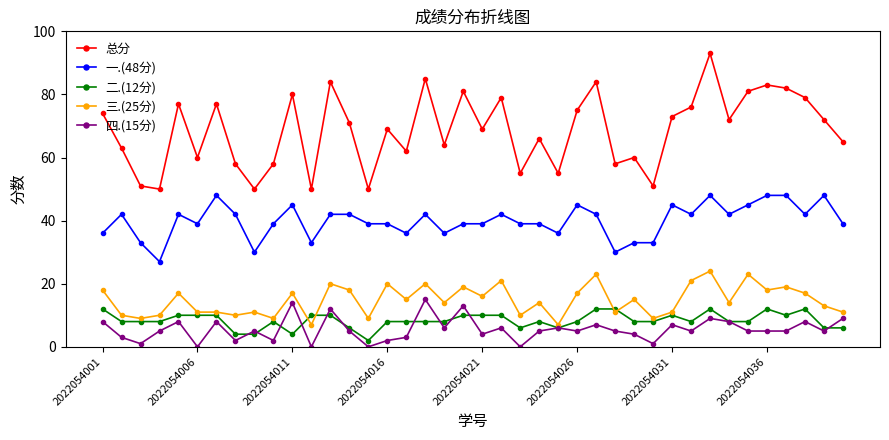

What are all the series names shown in the legend?

总分, 一.(48分), 二.(12分), 三.(25分), 四.(15分)